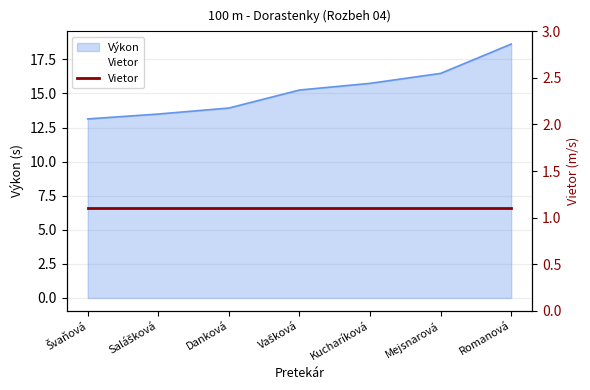

Rank the categories by value from lowest to highest.

Švaňová, Salášková, Danková, Vašková, Kucharíková, Mejsnarová, Romanová